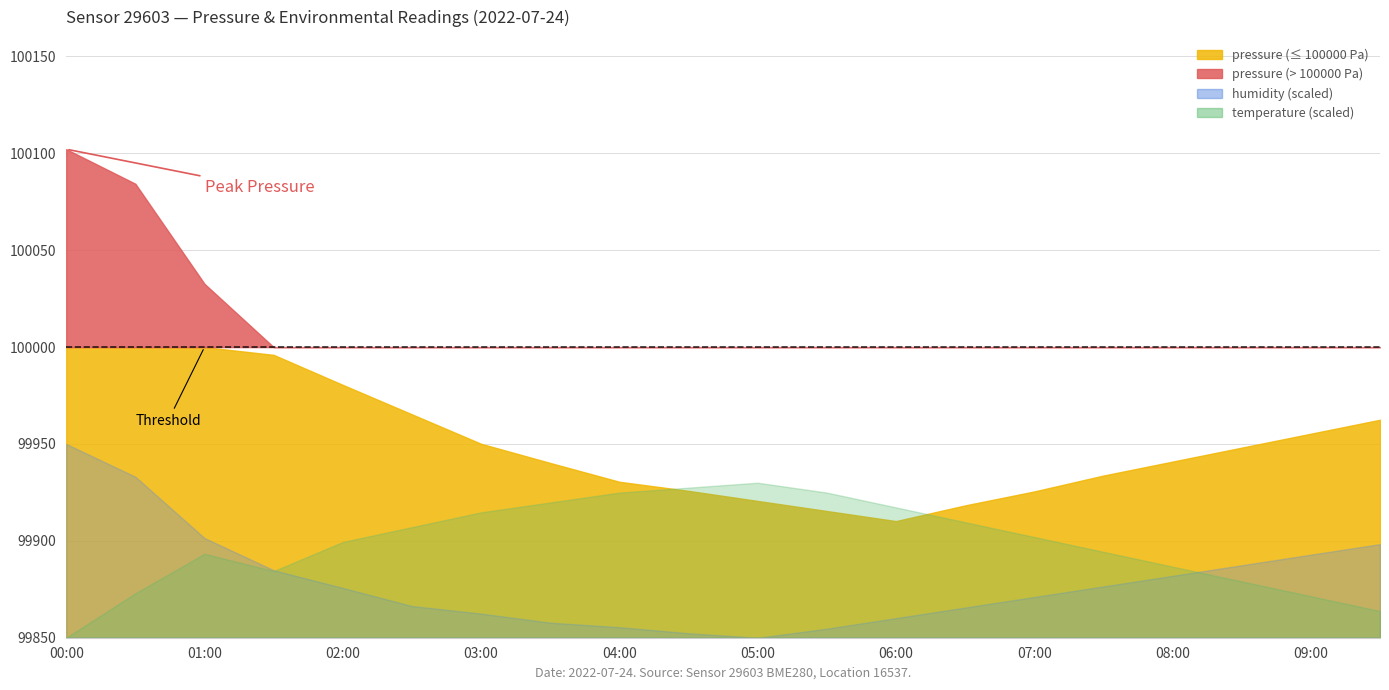

Which has a higher value, 03:30 or 00:30?

00:30